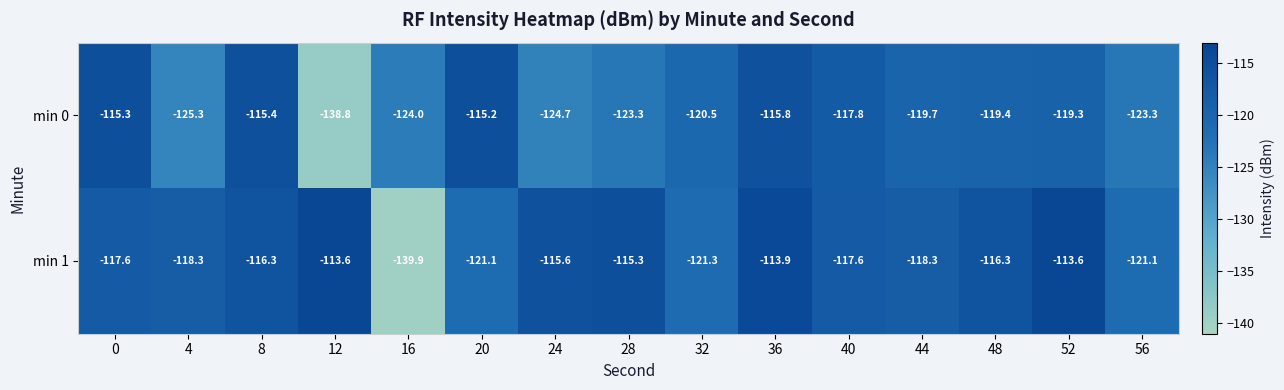

What is the lowest value of the min 0 series?

-138.8